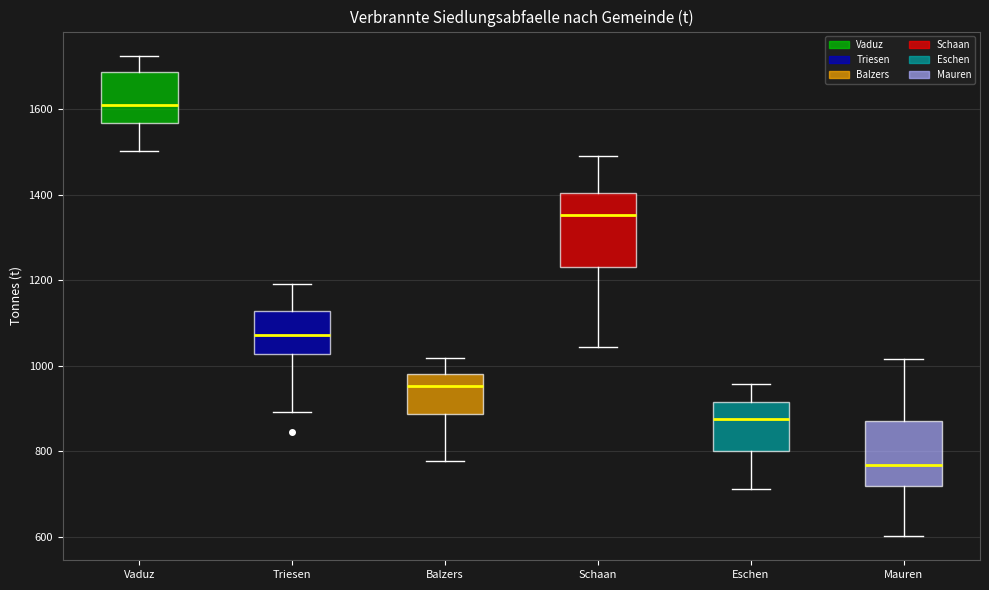

Where is the lower edge of the box for Triesen on the y-axis? The values are not printed on the chart, so give them approximately, as read against the axis.

1020